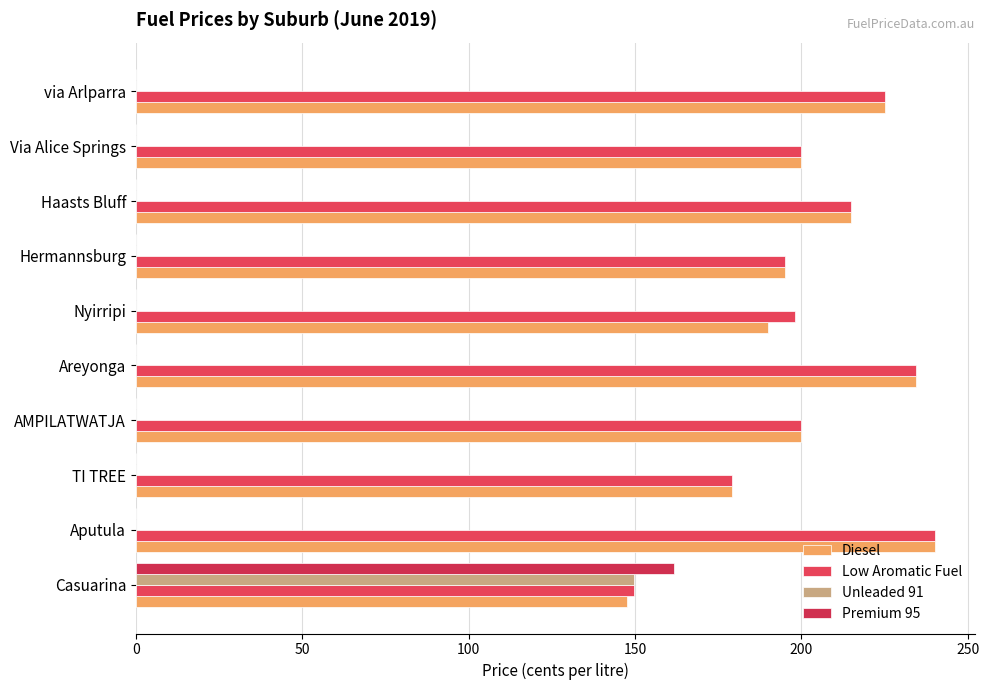

What position from the left is TI TREE?

3